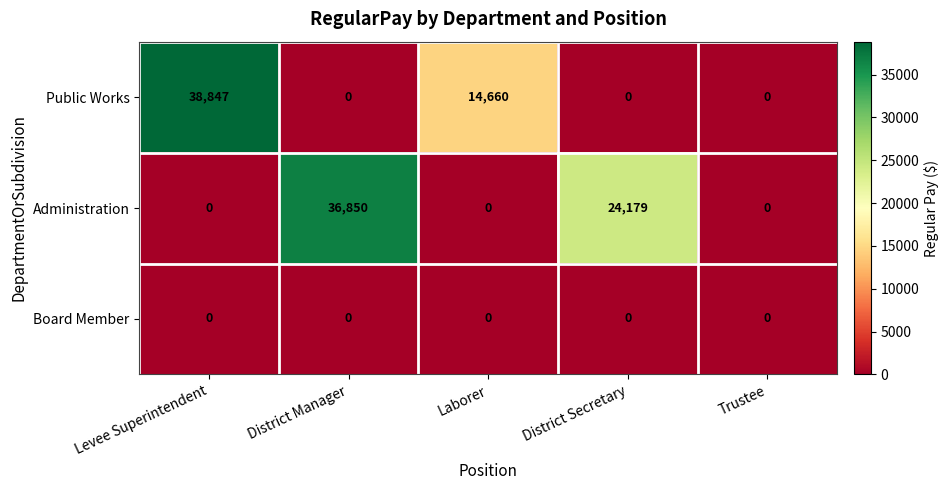

Between District Manager and Trustee, which series saw the biggest shift?

Administration